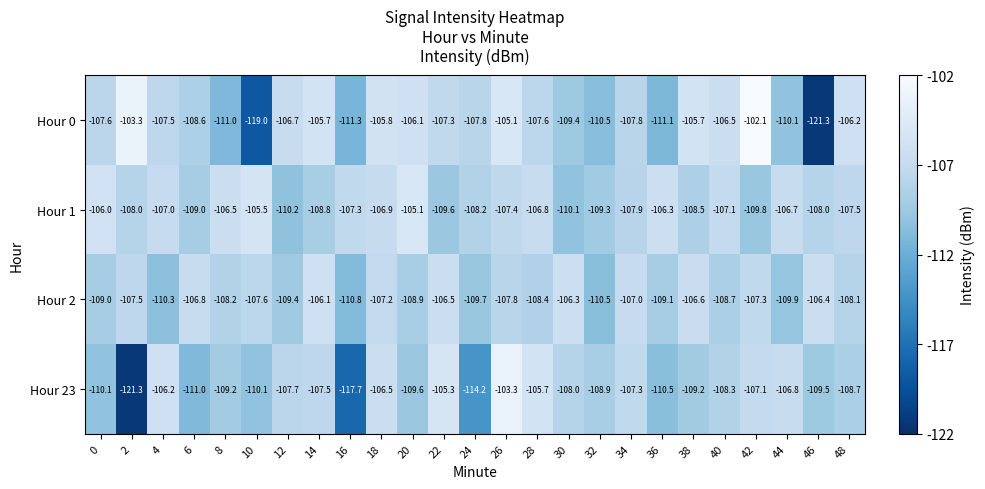

Which category has the lowest value in the Hour 1 series?

12